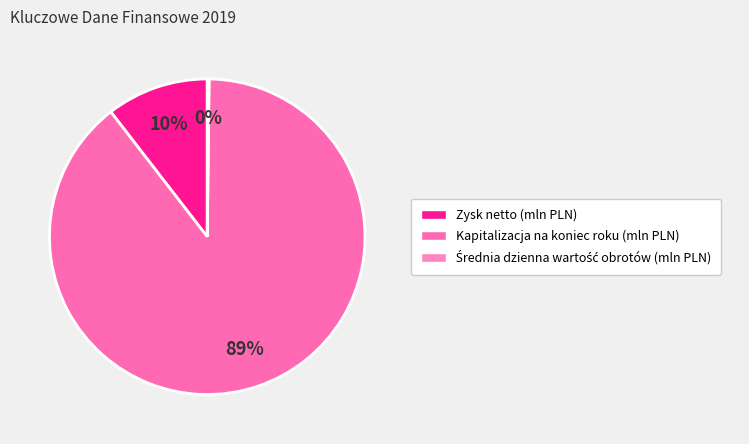

The Kapitalizacja na koniec roku (mln PLN) slice represents 89% of the pie. True or false?

True